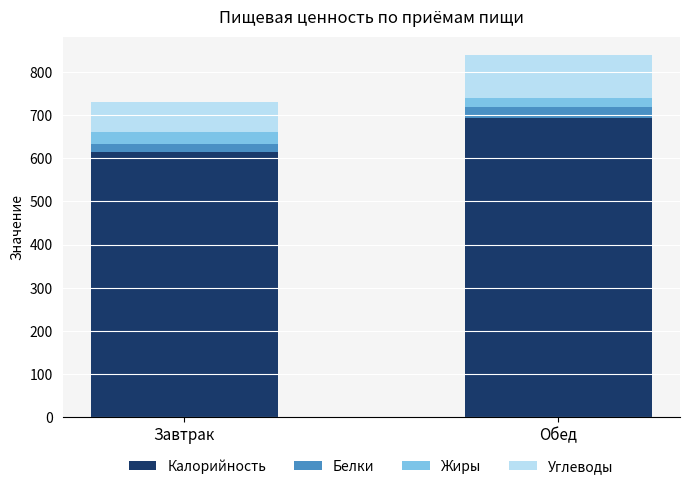

Which category has the lowest value in the Калорийность series?

Завтрак